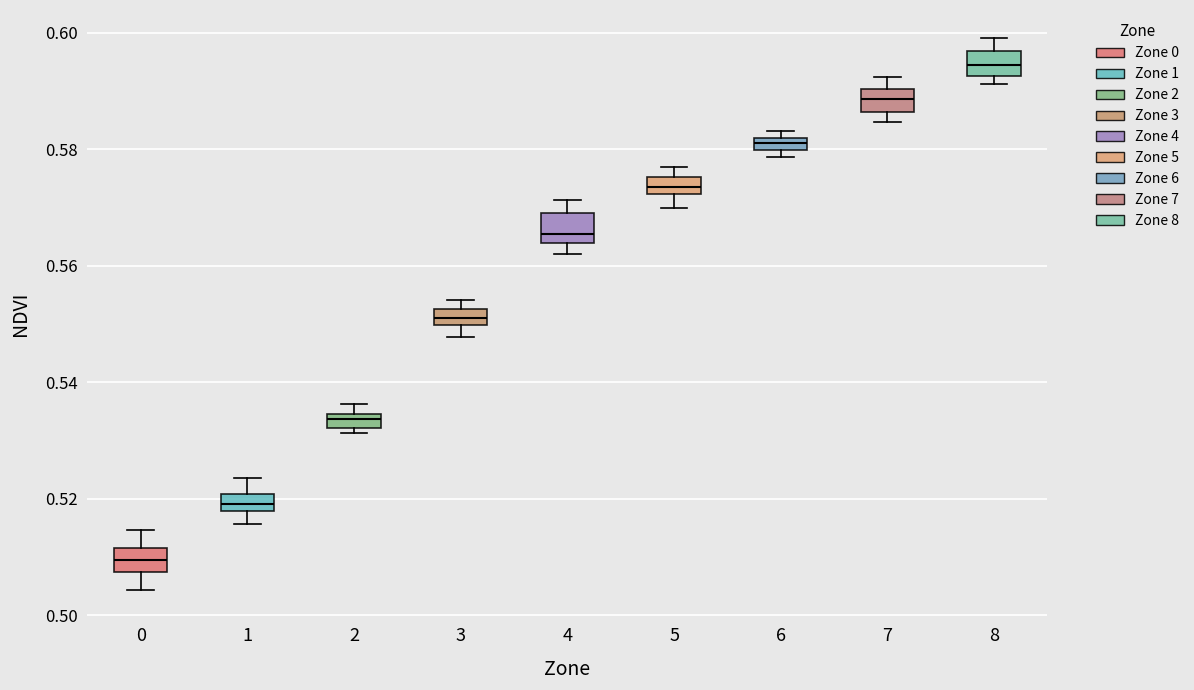

Which box has the highest median line?

8